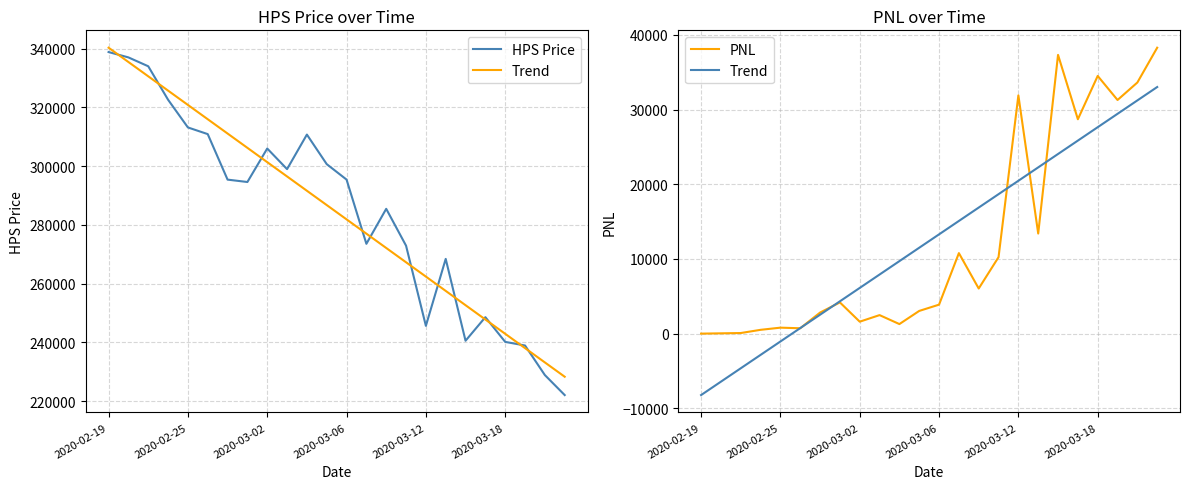

What is the difference between the second highest and minimum values in the PNL series?

37320.0